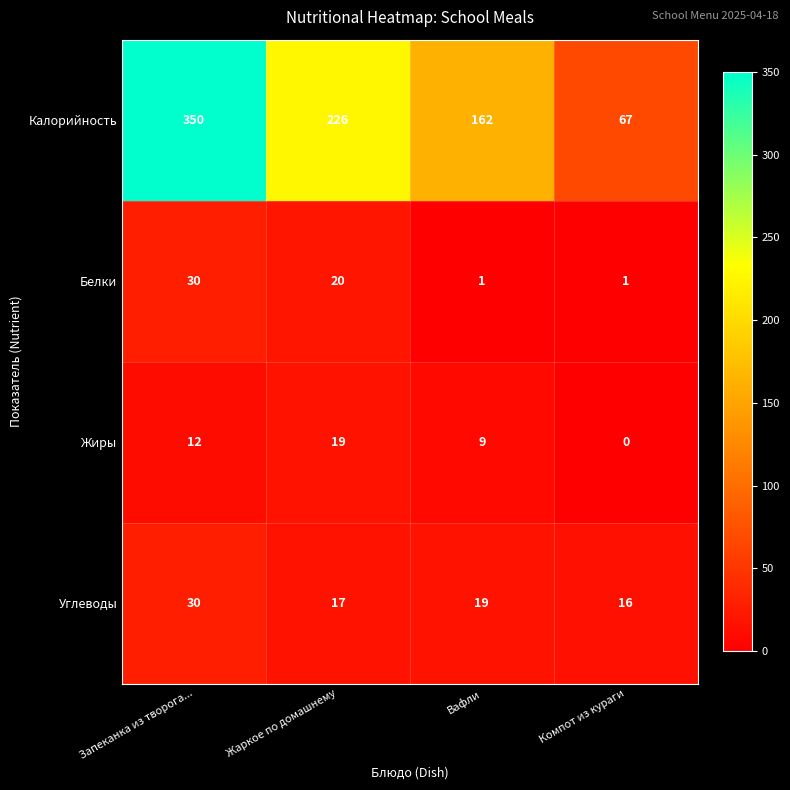

At how many categories does at least one series exceed 165?

2